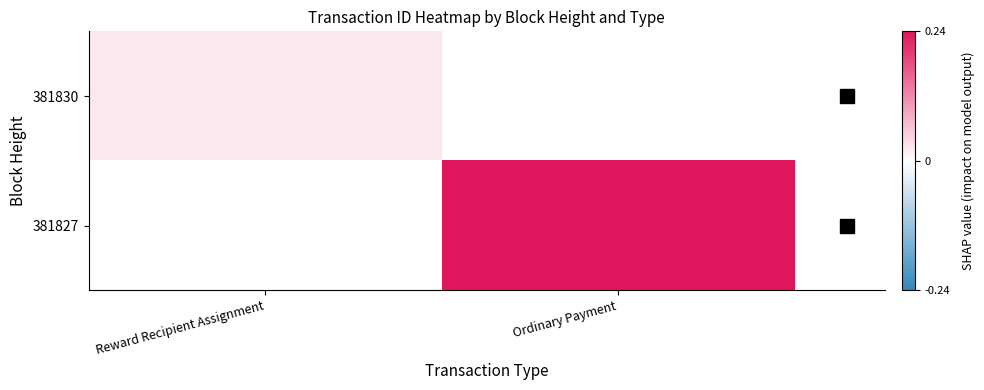

Which category has the highest value across all series?

Ordinary Payment